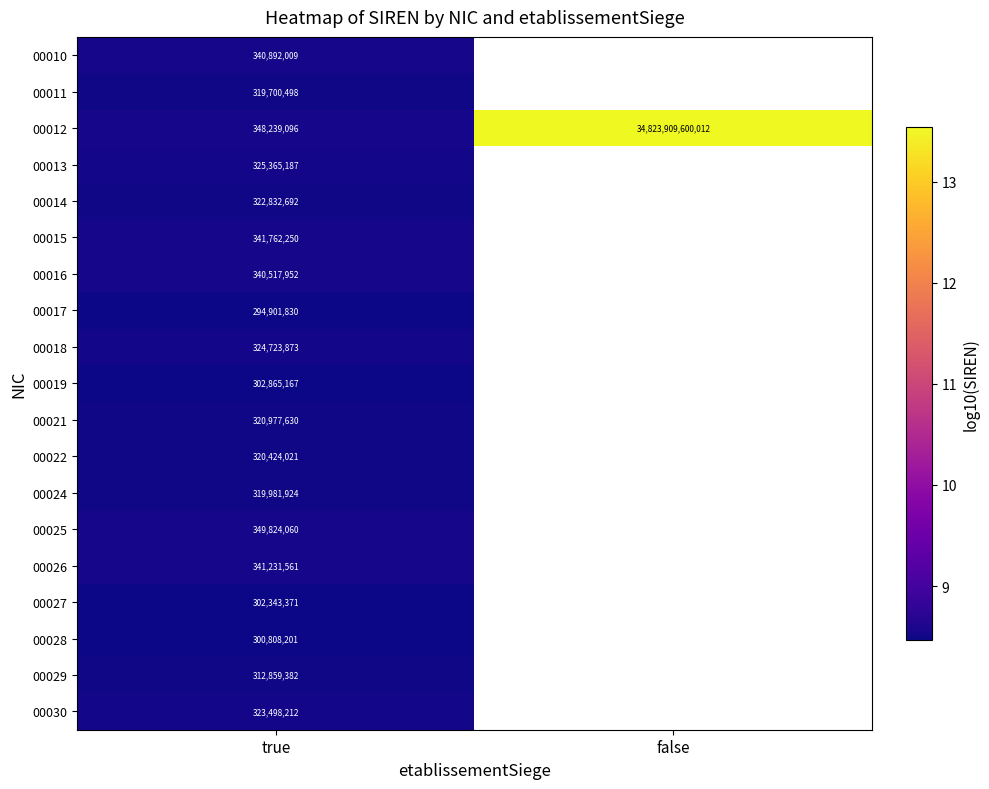

Is the value of 00013 at true greater than the value of 00022 at true?

Yes